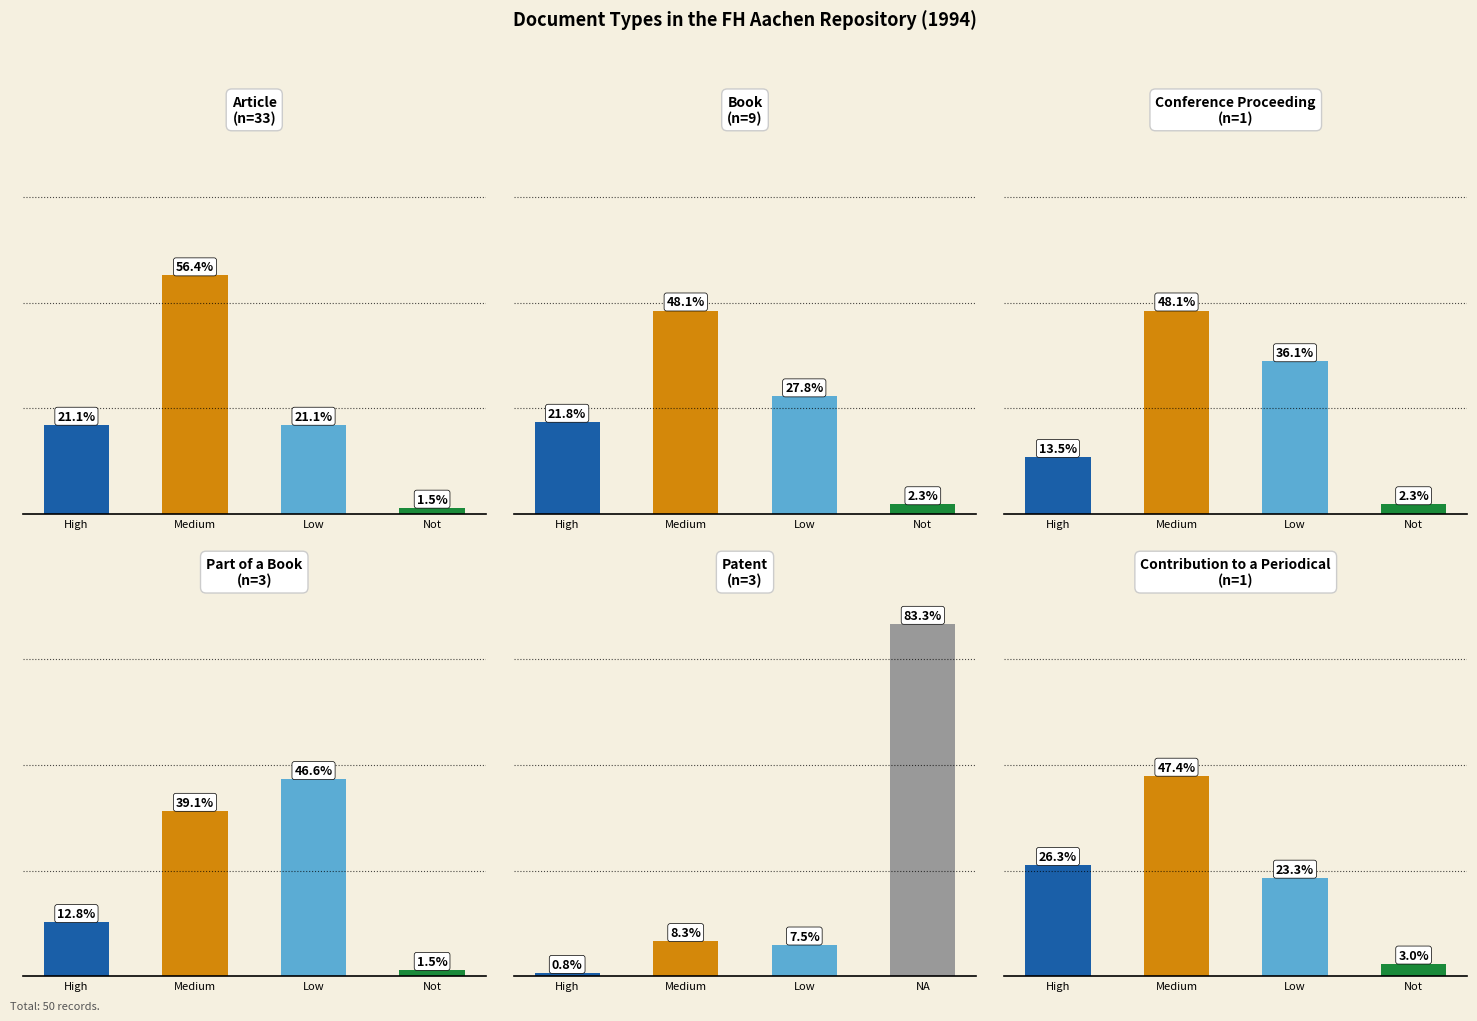

What is the difference between the Patent values at High and NA?

82.5